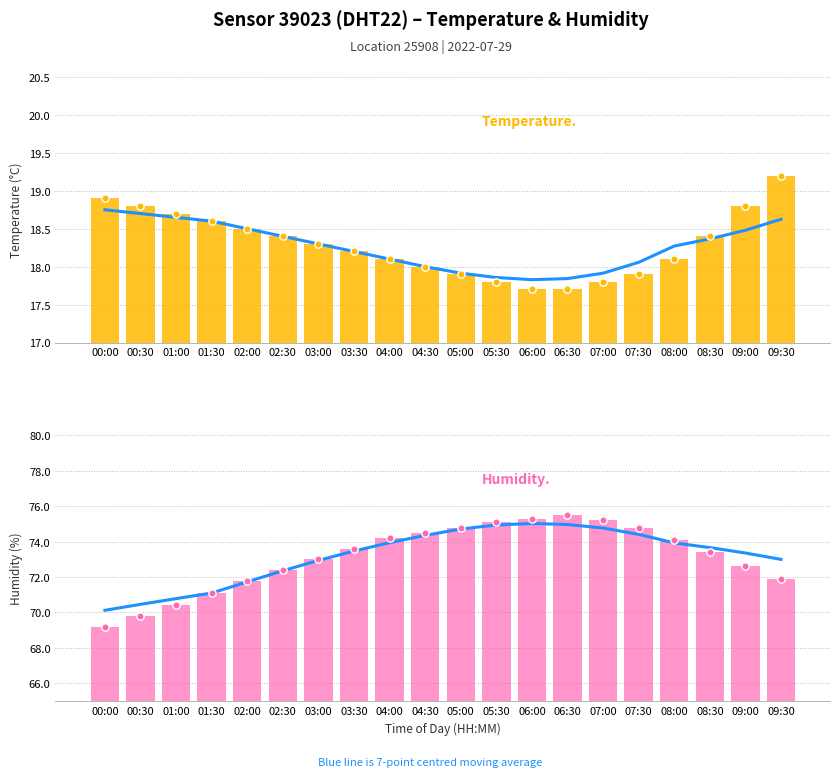

Which series reaches the maximum Y coordinate?

Humidity